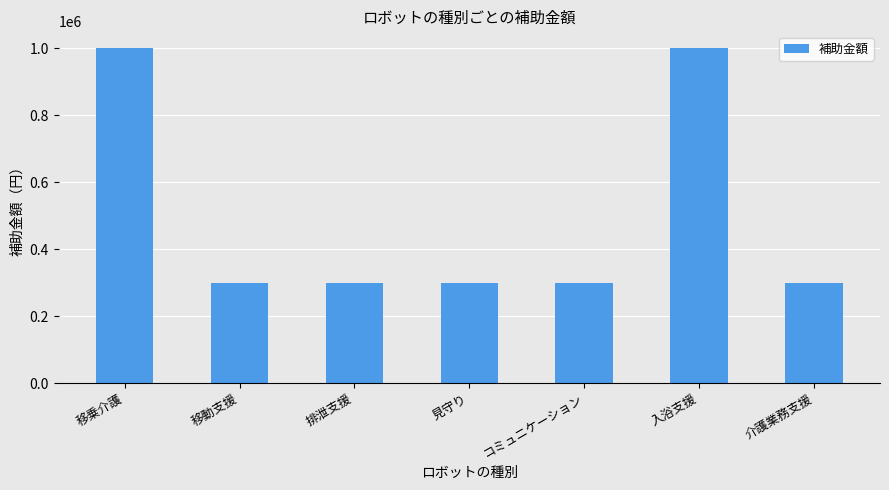

What is the change in value from 移乗介護 to コミュニケーション?

-700000